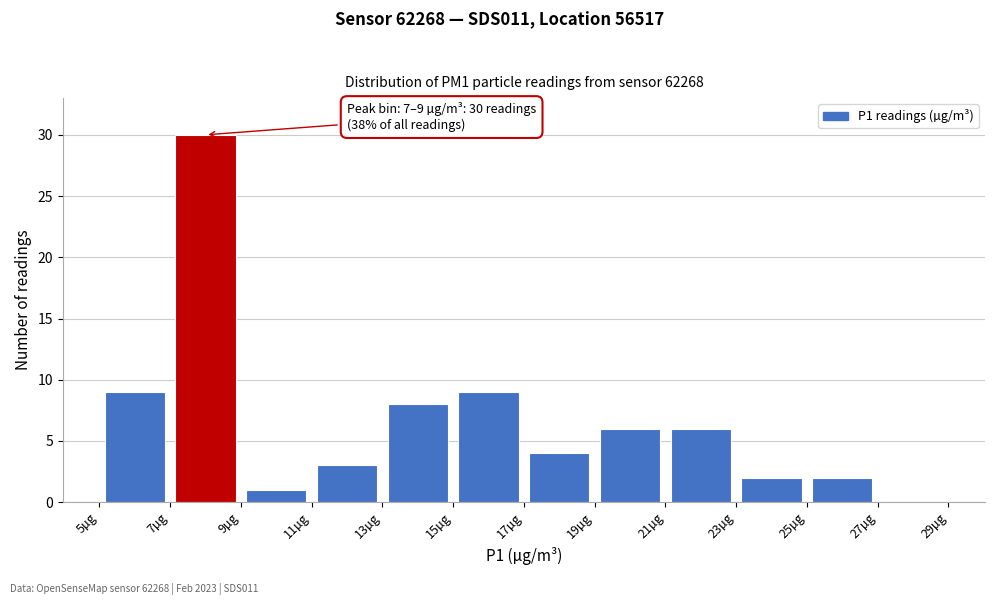

Which range on the x-axis has the tallest bar?

7 to 9